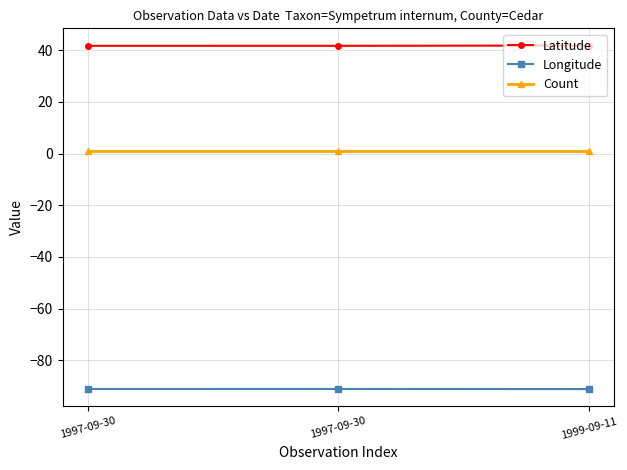

Is this an area chart (filled region under the line)?

No